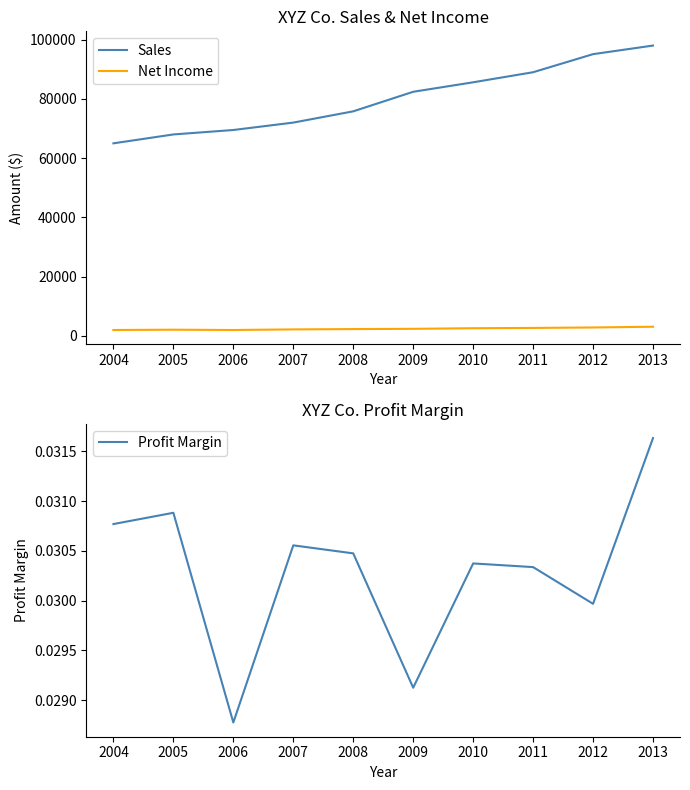

True or false: Profit Margin has a value of 0.0 at 2008.

False